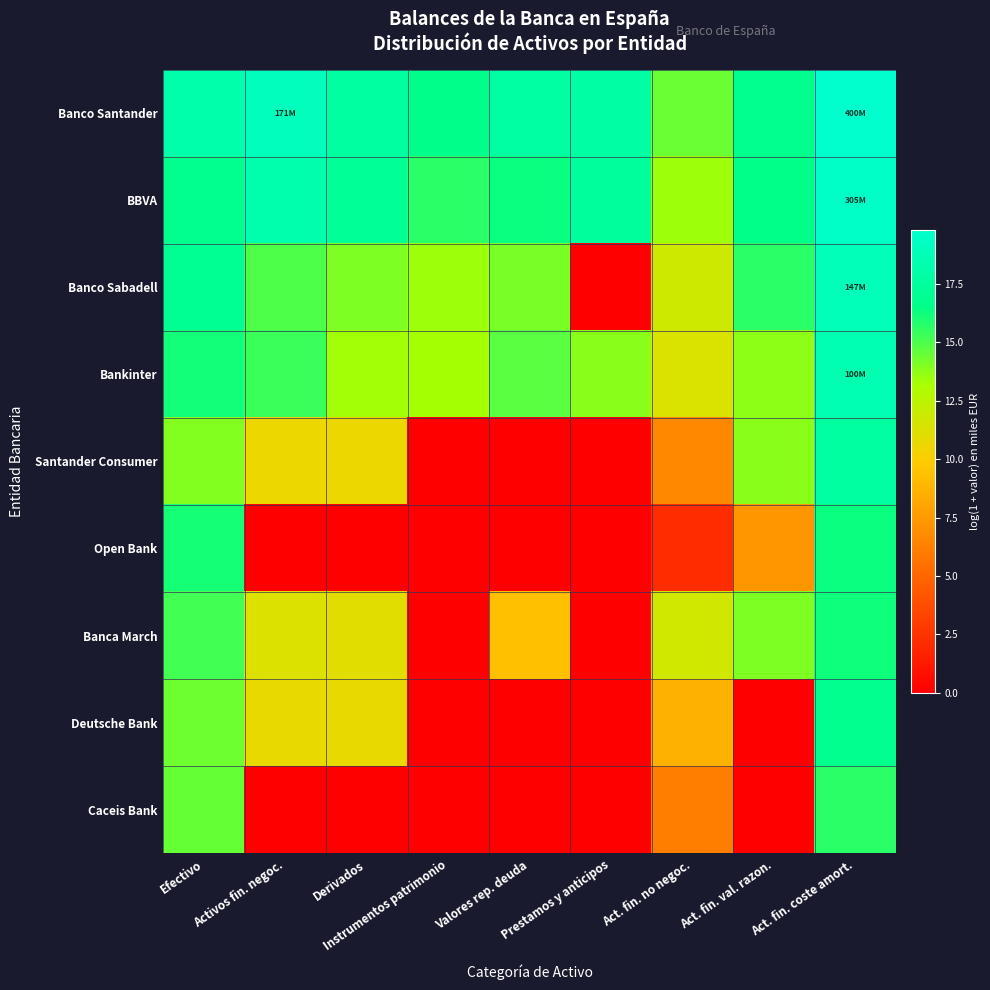

Between Act. fin. val. razon. and Derivados, which is larger?

Derivados